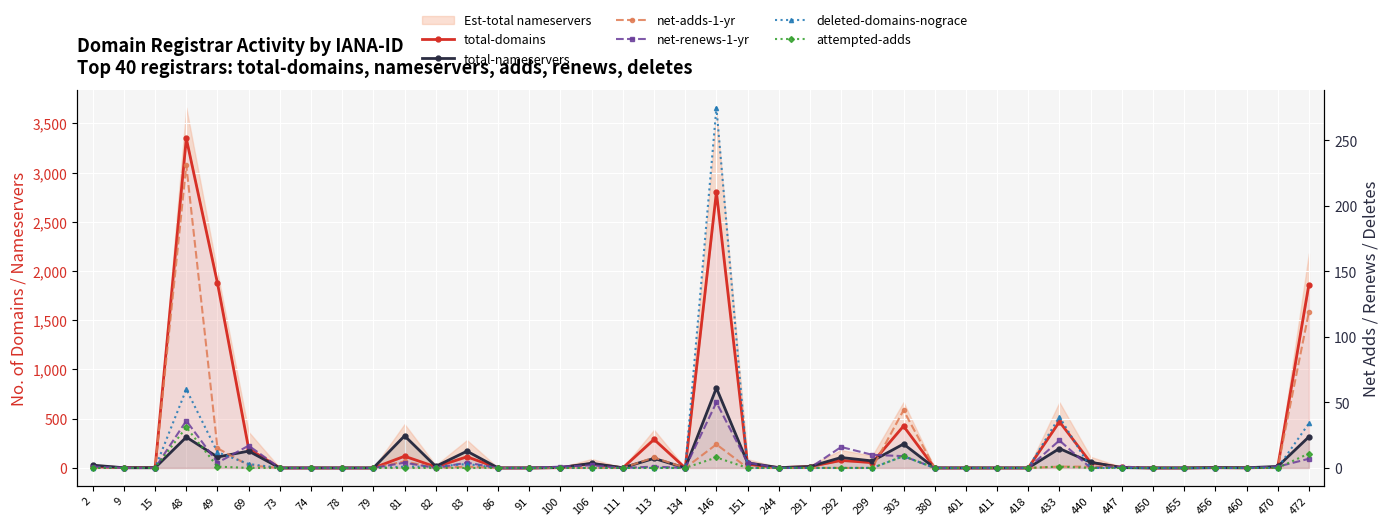

True or false: net-renews-1-yr has more than 2 interior local peaks.

True